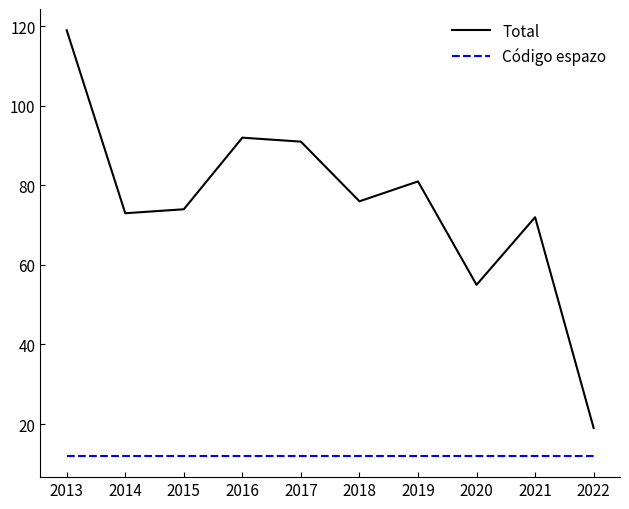

True or false: Código espazo and Total intersect in this chart.

False